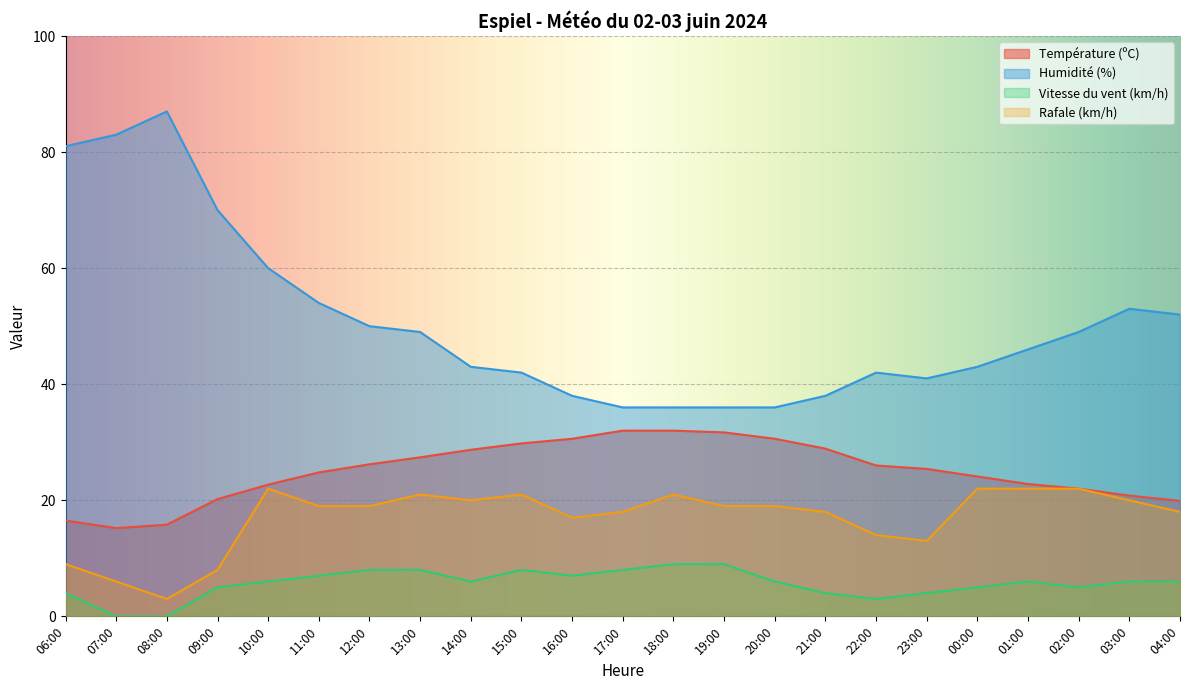

True or false: Humidité (%) and Vitesse du vent (km/h) intersect in this chart.

False